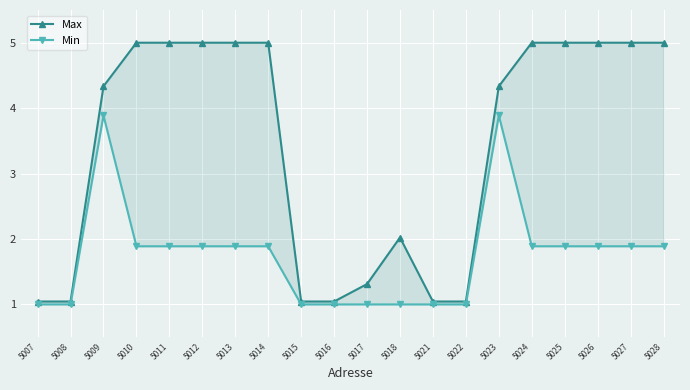

Rank the series at 5010 from highest to lowest value.

Max, Min